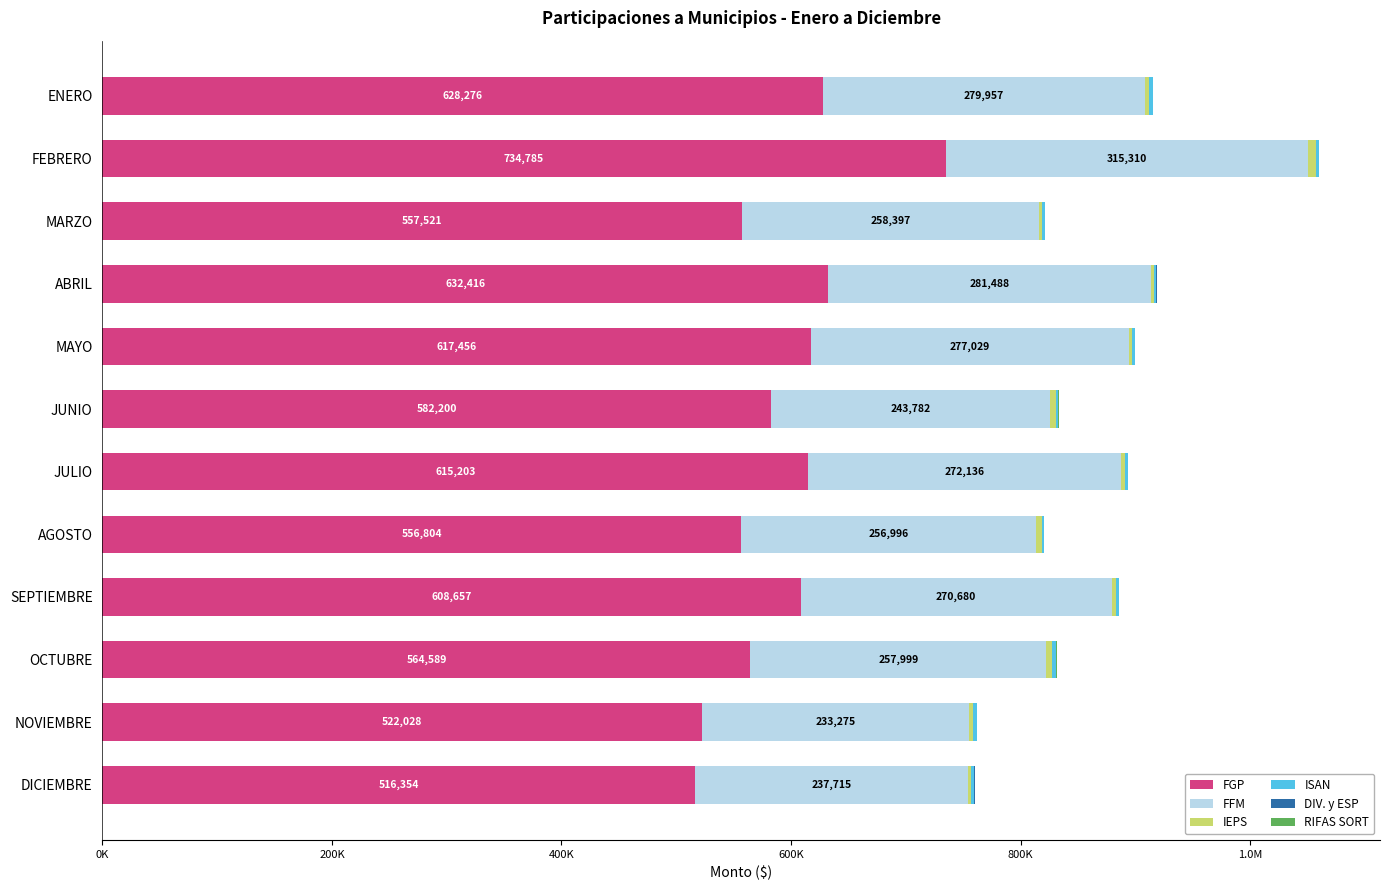

Reading left to right, extract all data points from this chart.

FGP: 628276.3	734785.2	557521.4	632416.8	617456.1	582200.0	615203.0	556804.9	608657.1	564589.4	522028.3	516354.2
FFM: 279957.1	315310.4	258397.7	281488.5	277029.3	243782.8	272136.8	256996.5	270680.4	257999.0	233275.0	237715.2
IEPS: 3381.1	7020.3	2508.8	2696.9	2934.7	5023.7	4036.0	4638.6	4181.0	4881.2	3604.7	3119.6
ISAN: 3649.7	2682.9	2843.9	1858.1	1927.9	1794.7	1902.1	1821.1	2006.7	3600.5	2870.2	2655.4
DIV. y ESP: 239.1	234.3	223.8	230.8	226.1	238.2	215.6	246.7	222.7	235.9	329.9	225.8
RIFAS SORT: 224.2	221.9	226.4	217.4	219.5	233.0	217.7	235.8	228.1	223.4	223.3	219.2